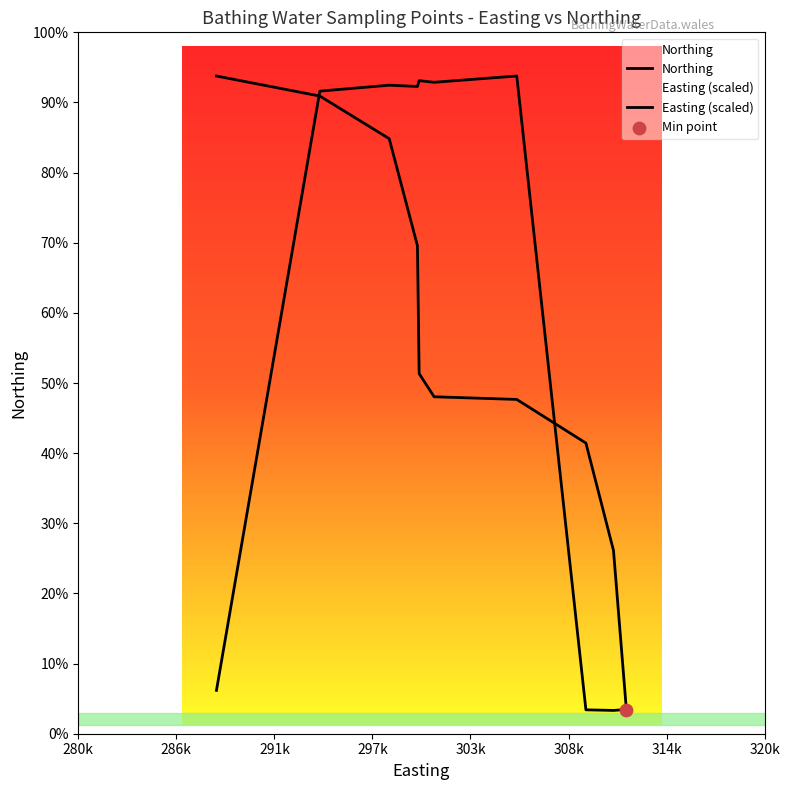

At how many categories does at least one series exceed 342182?

7